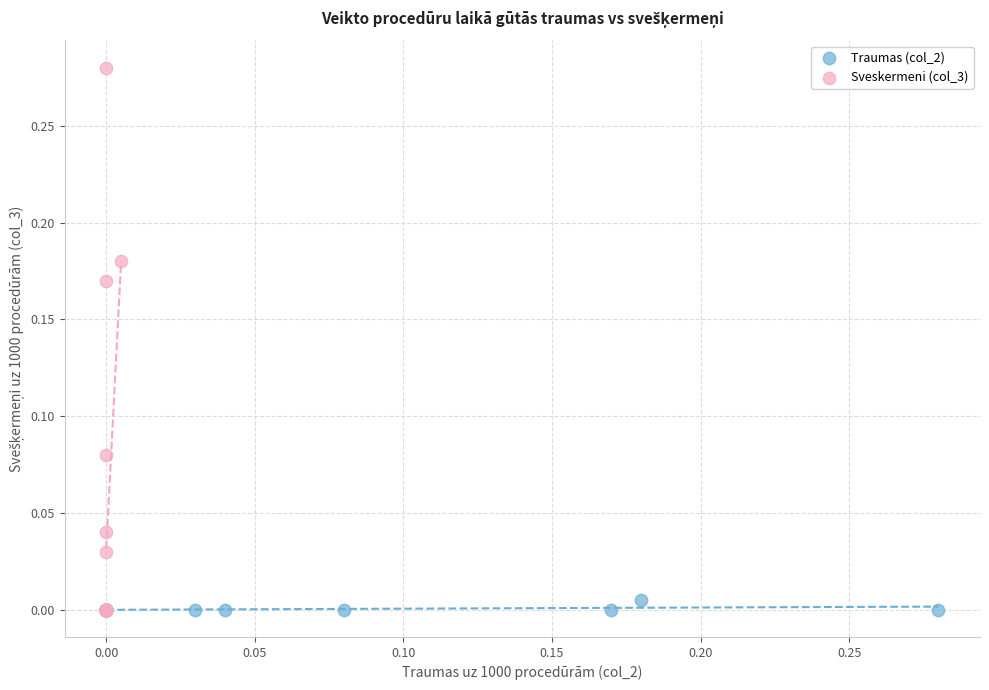

Which series has the largest Y range (max minus min)?

Sveskermeni (col_3)